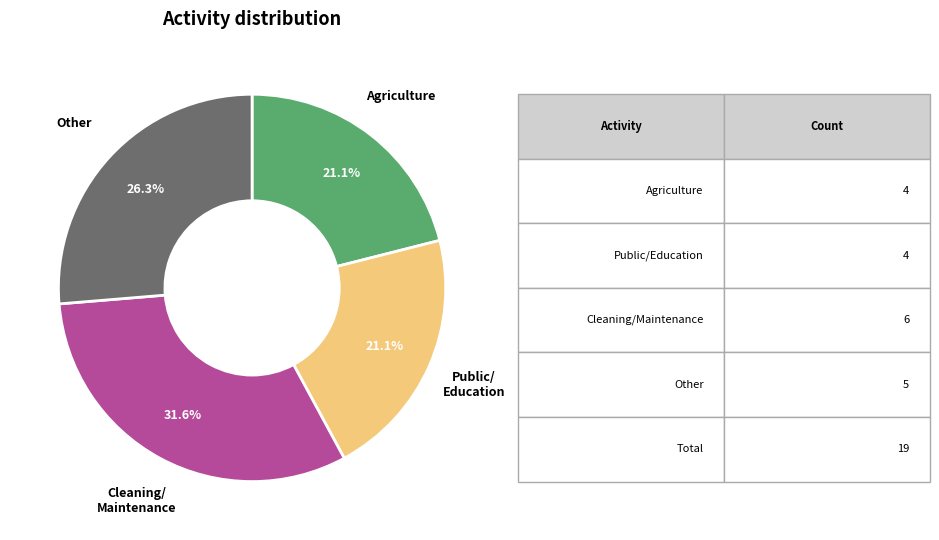

Is there a majority slice in this chart?

No